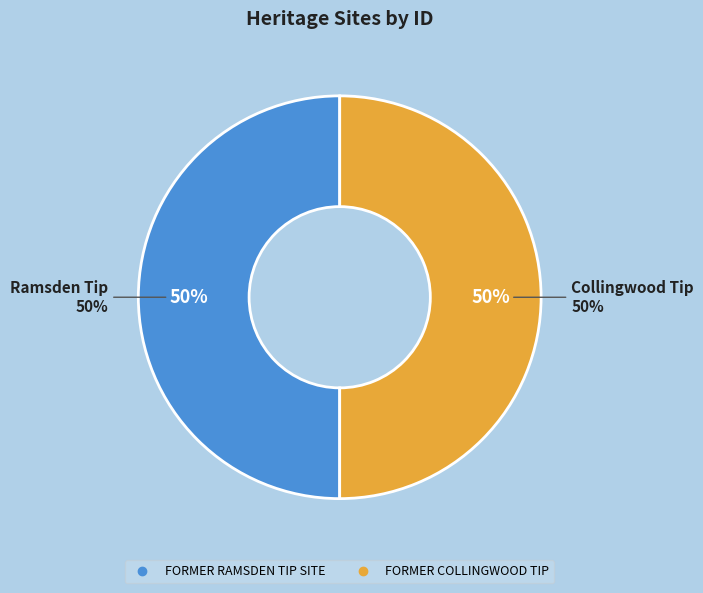

How many slices are in this pie chart?

2